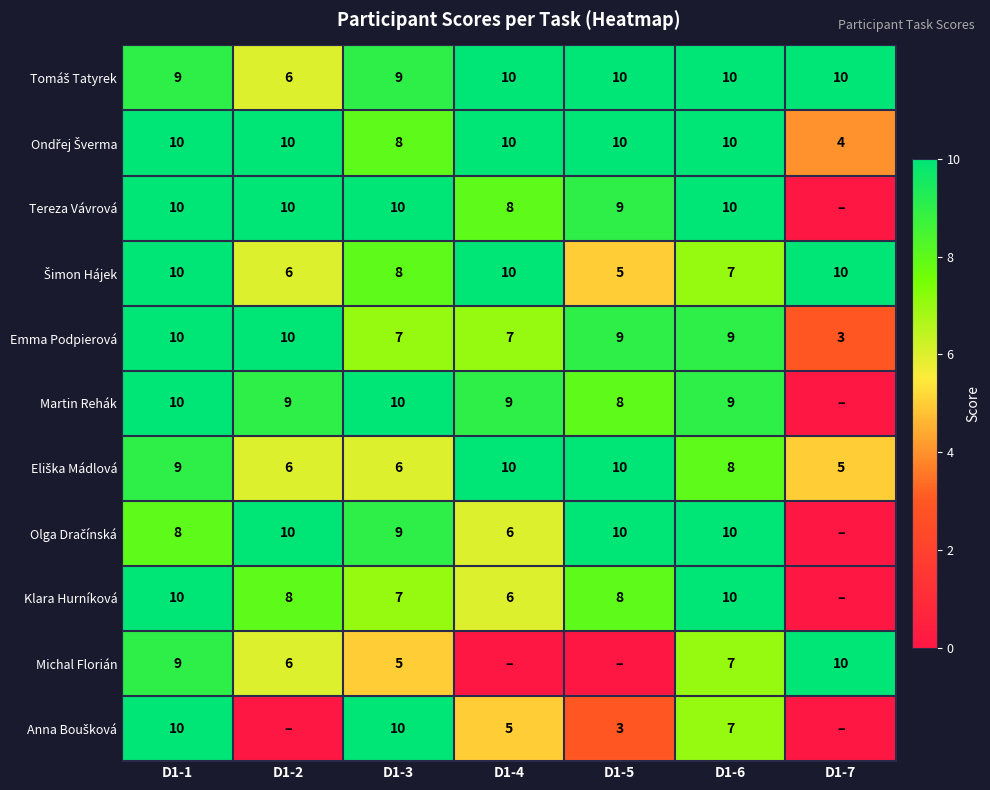

True or false: Tereza Vávrová has a value of 16 at D1-6.

False